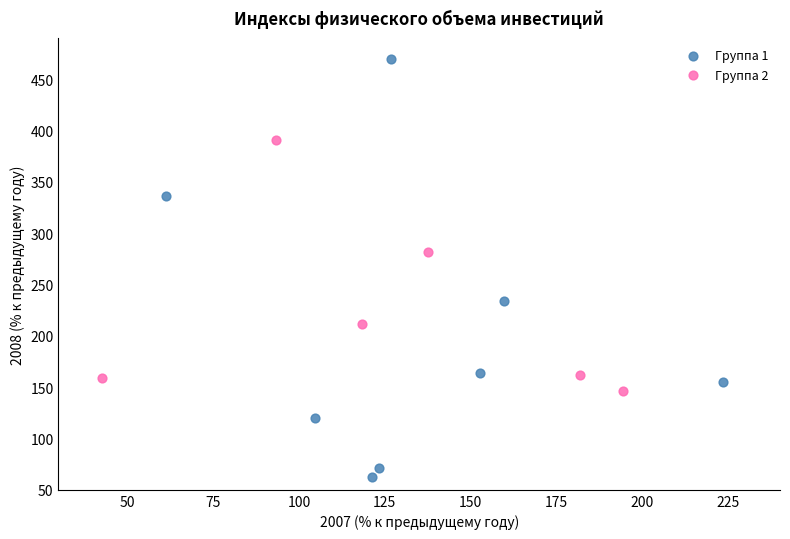

Which series reaches the maximum Y coordinate?

Группа 1